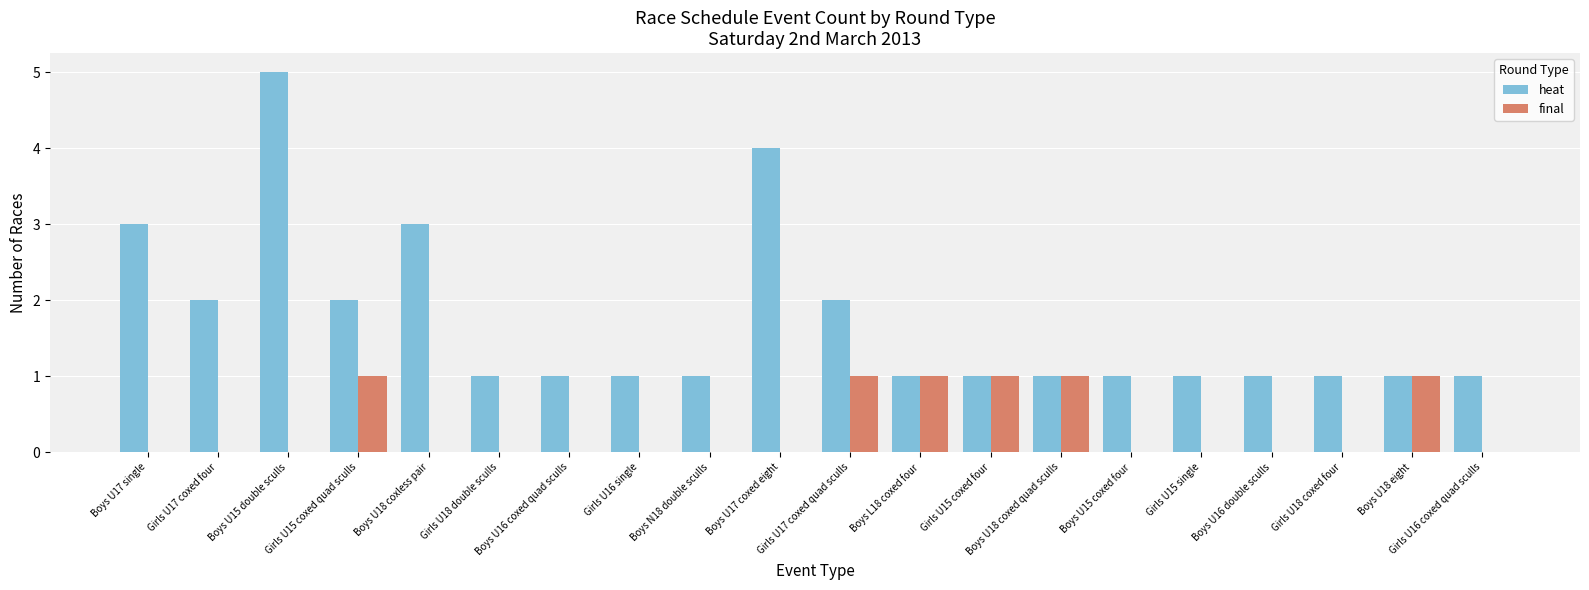

What is the highest value of the heat series?

5